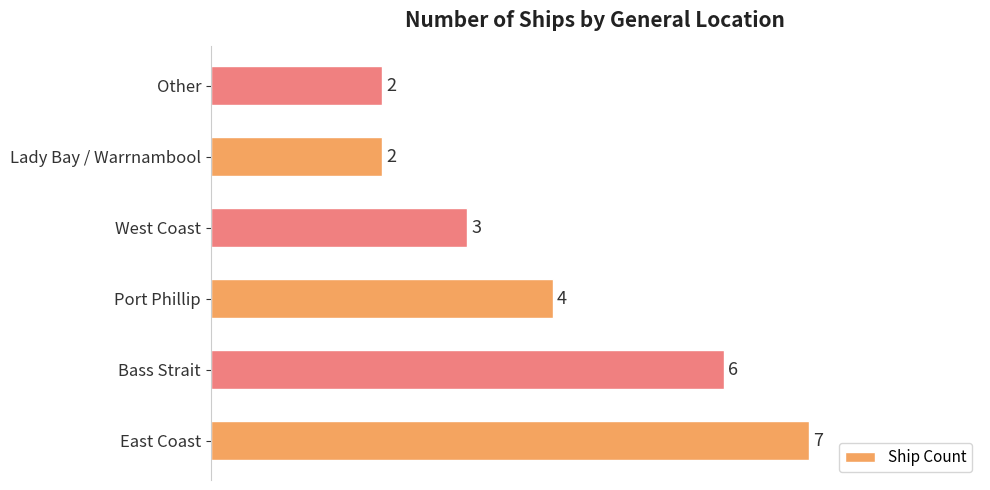

How many values are between 2 and 6?

5